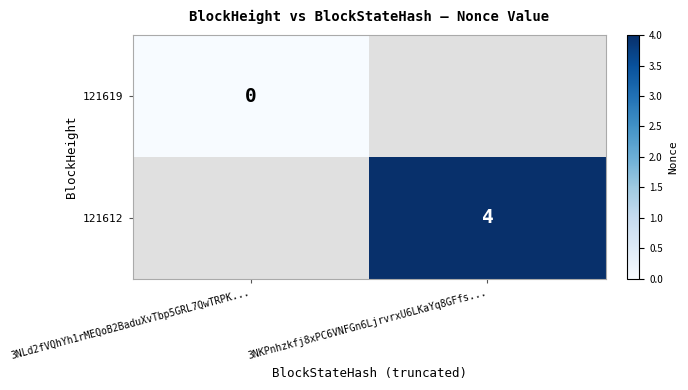

Is the value of 121619 at 3NLd2fVQhYh1rMEQoB2BaduXvTbp5GRL7QwTRPK... greater than the value of 121612 at 3NKPnhzkfj8xPC6VNFGn6LjrvrxU6LKaYq8GFfs...?

No